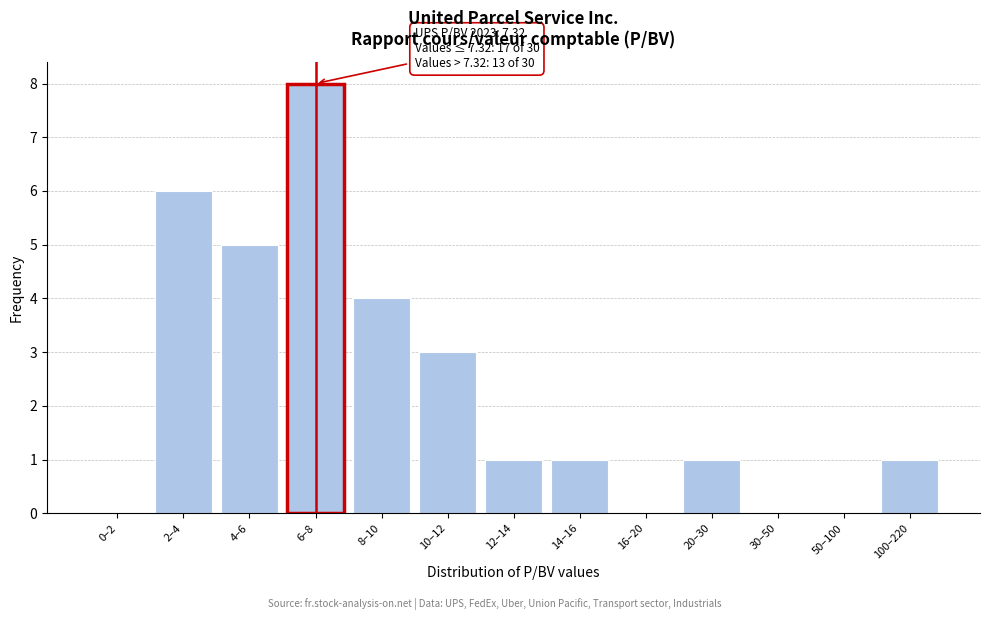

Reading right to left, list all the values displayed in this chart.

100–220=1	50–100=0	30–50=0	20–30=1	16–20=0	14–16=1	12–14=1	10–12=3	8–10=4	6–8=8	4–6=5	2–4=6	0–2=0